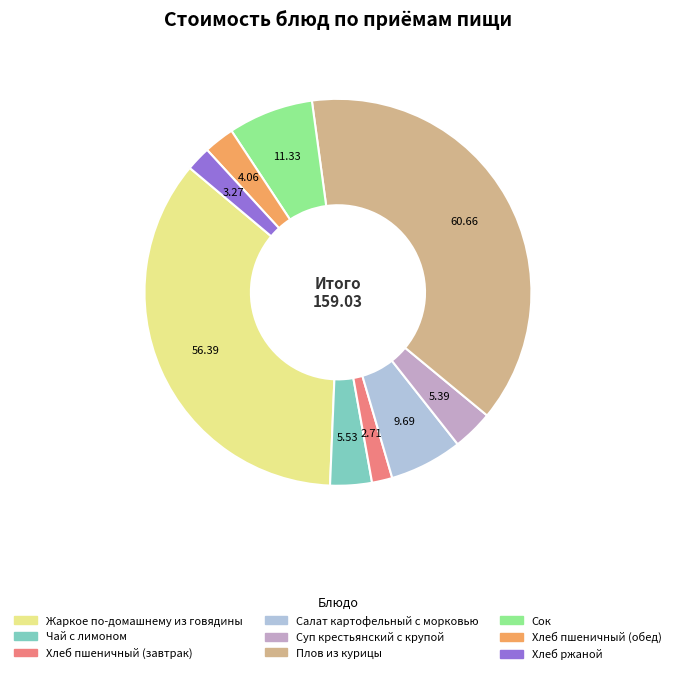

Is there any slice that represents more than half of the pie?

No